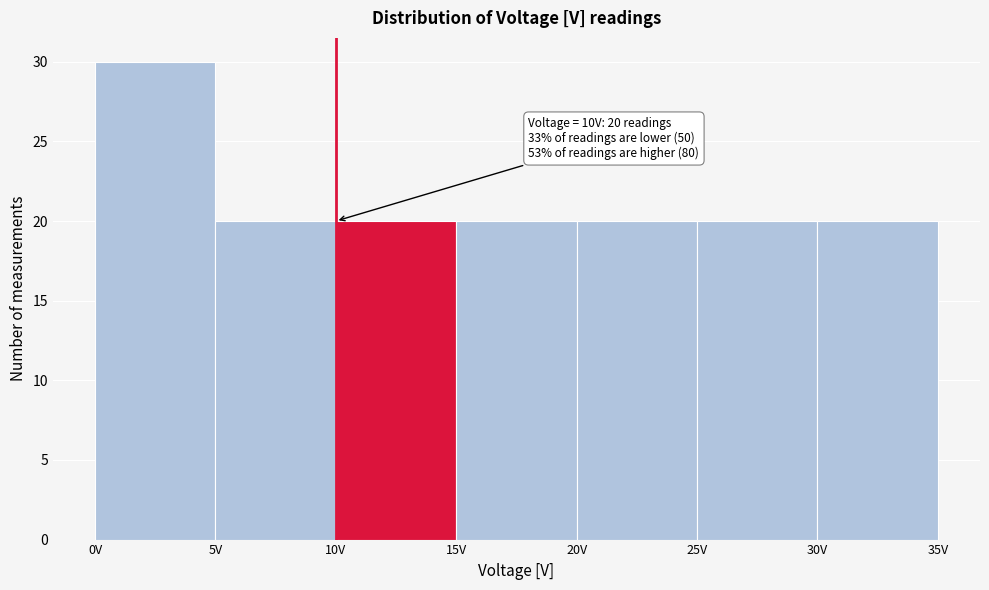

Over which range of the x-axis is the bar tallest?

0 to 5